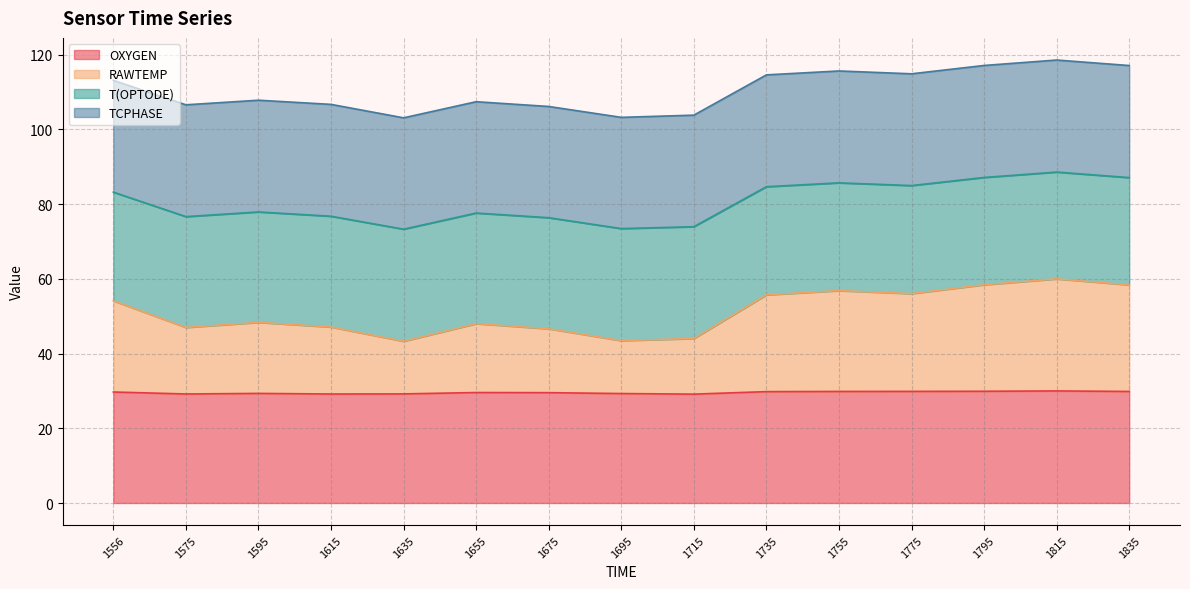

Does the chart have visible grid lines?

Yes